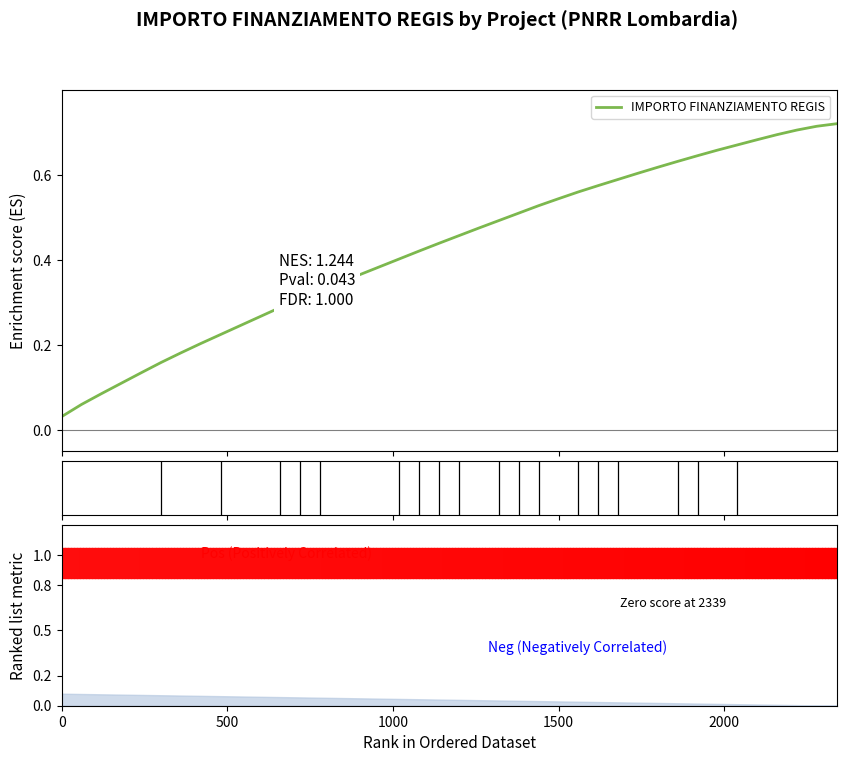

What is the value of the 6th point from the left?

0.2